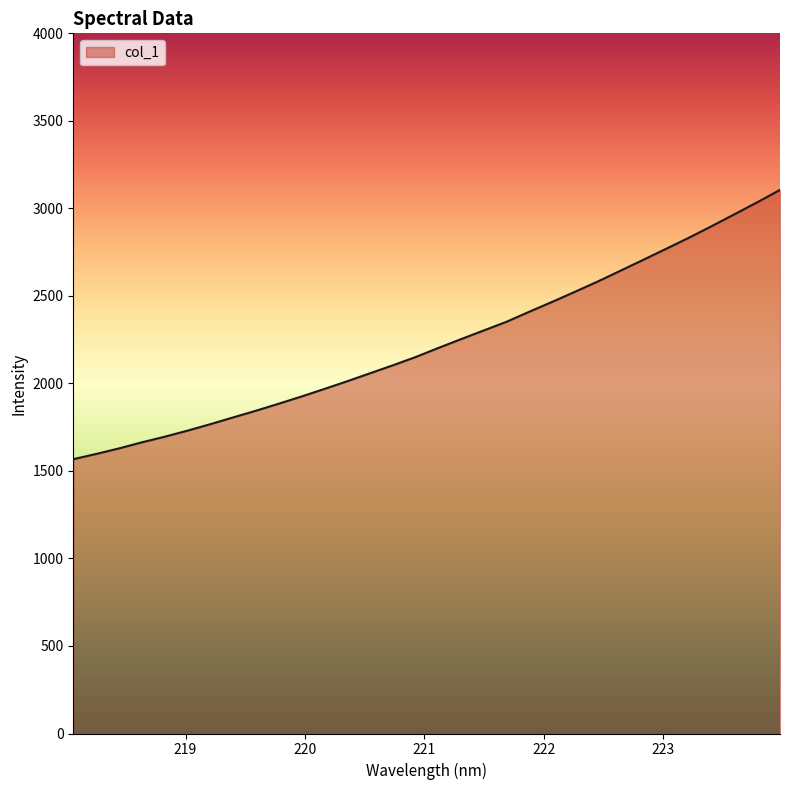

What is the difference between the maximum and minimum values?

1538.4